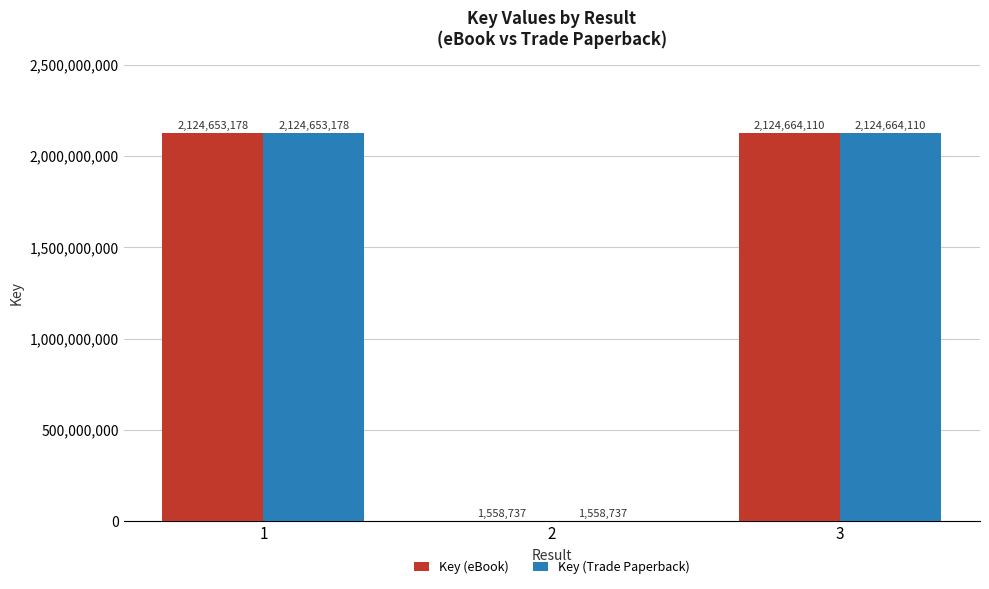

The value of Key (Trade Paperback) at 2 is 1558737. True or false?

True